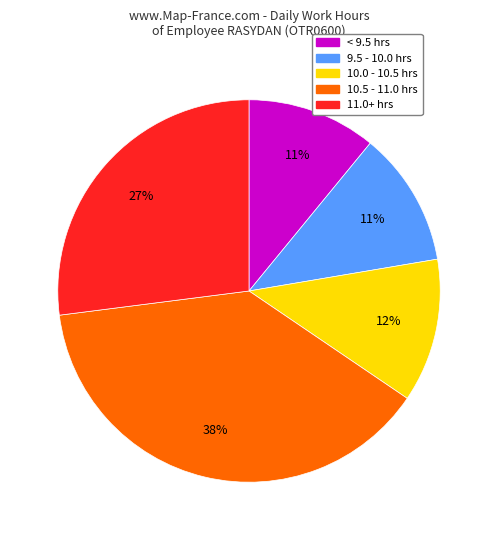

Is there a majority slice in this chart?

No